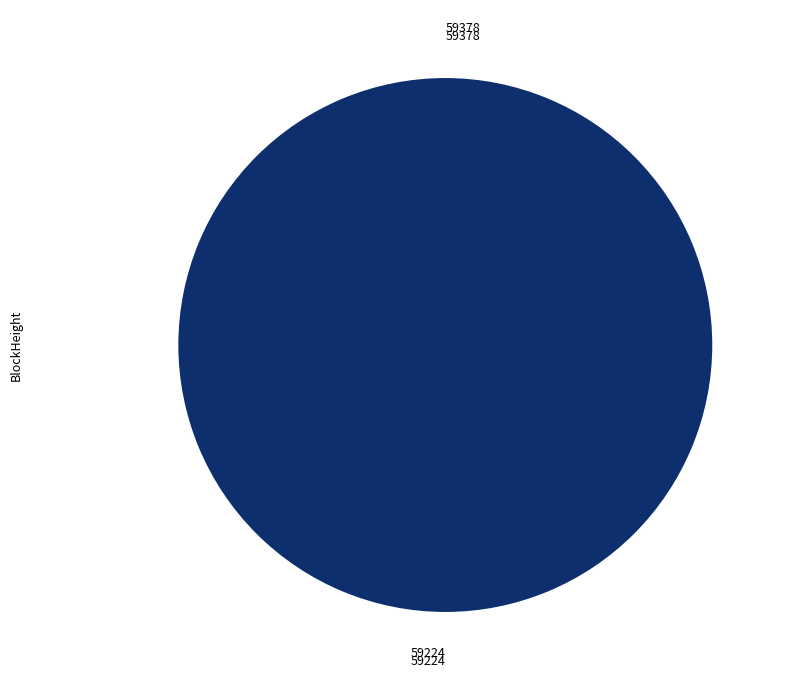

Is there any slice that represents more than half of the pie?

Yes